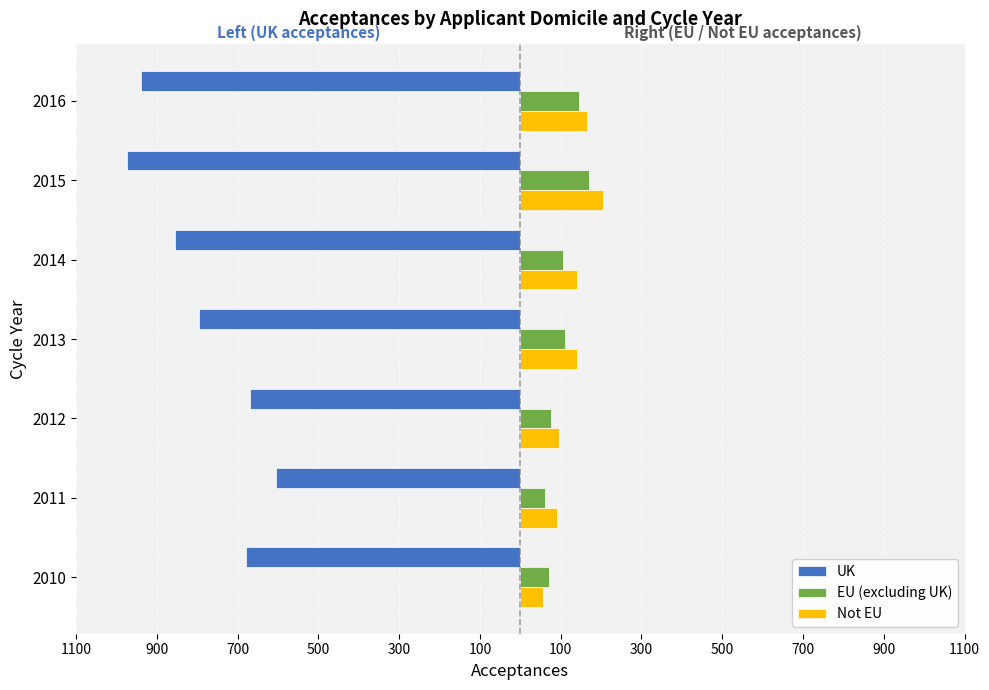

What are all the series names shown in the legend?

UK, EU (excluding UK), Not EU